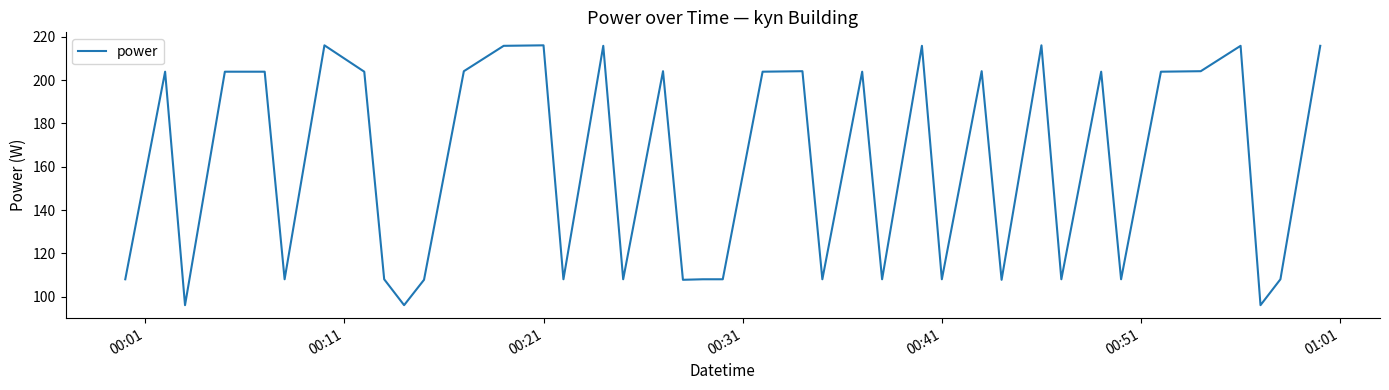

What is the smallest value displayed?

96.1